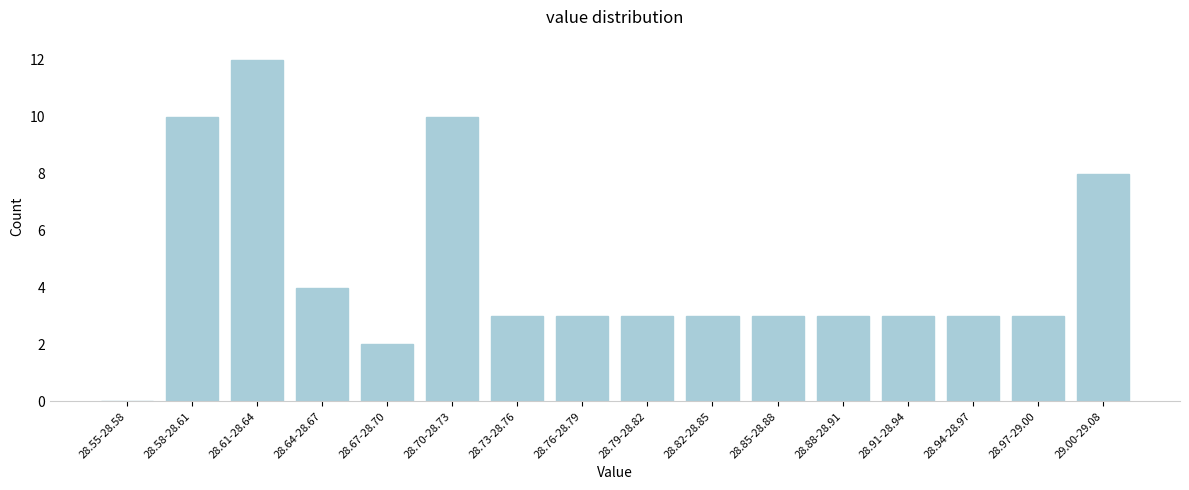

Reading left to right, list all the values displayed in this chart.

28.55-28.58=0	28.58-28.61=10	28.61-28.64=12	28.64-28.67=4	28.67-28.70=2	28.70-28.73=10	28.73-28.76=3	28.76-28.79=3	28.79-28.82=3	28.82-28.85=3	28.85-28.88=3	28.88-28.91=3	28.91-28.94=3	28.94-28.97=3	28.97-29.00=3	29.00-29.08=8